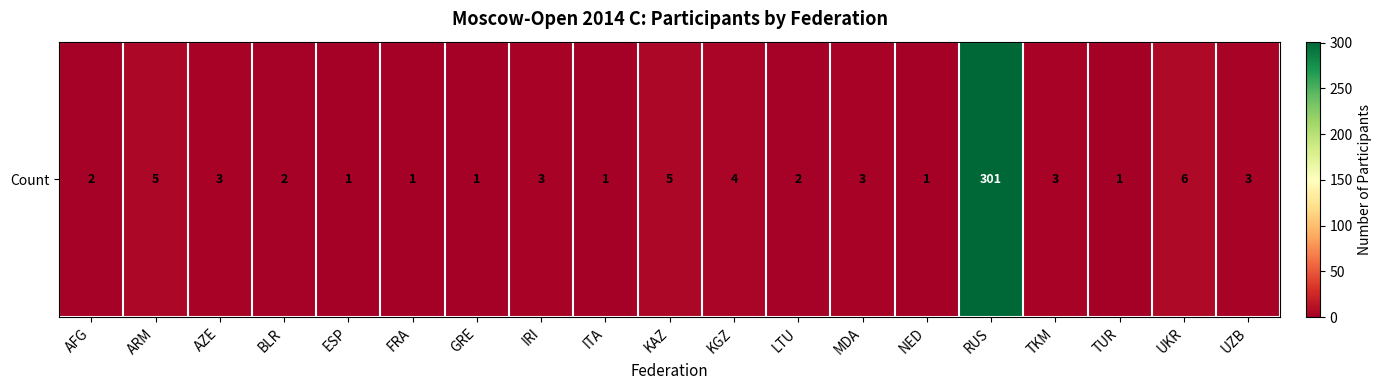

The value at UZB is 3. True or false?

True